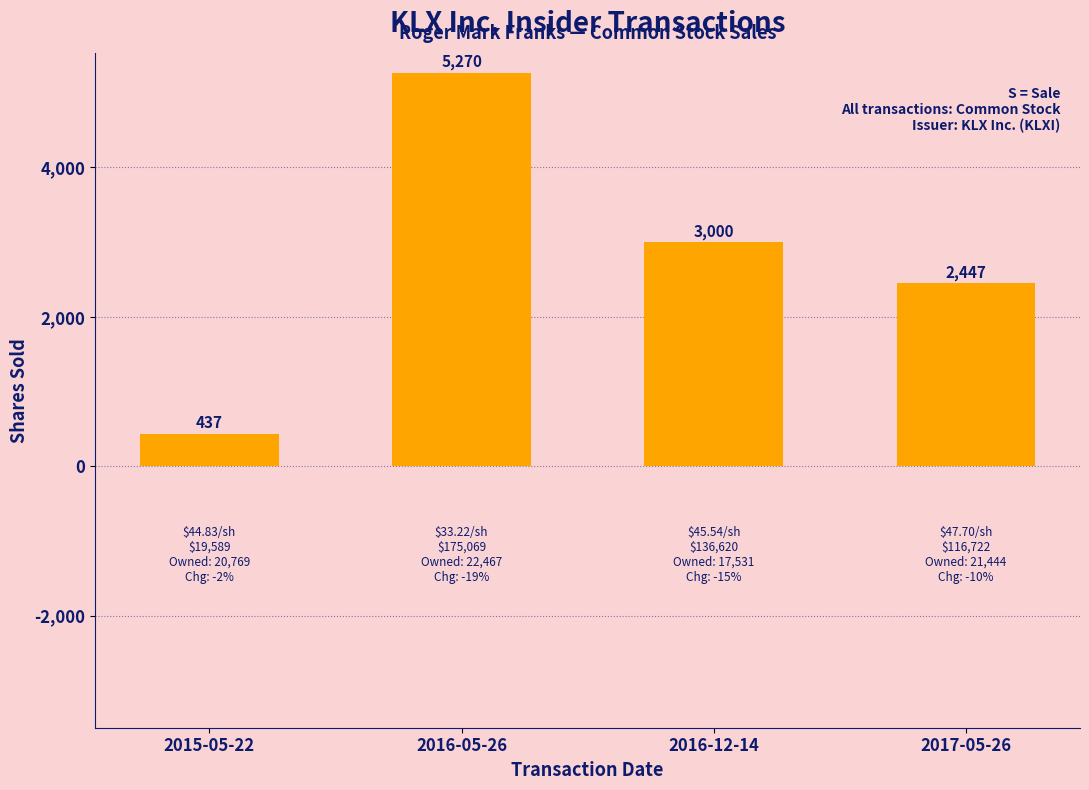

Reading left to right, list all the values displayed in this chart.

2015-05-22=437	2016-05-26=5270	2016-12-14=3000	2017-05-26=2447